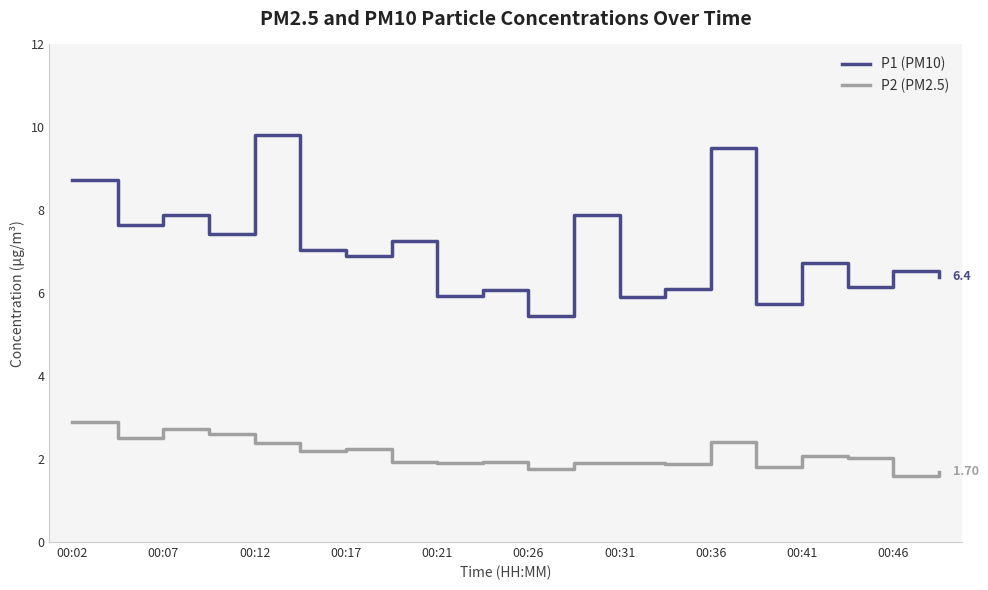

True or false: P2 (PM2.5) and P1 (PM10) cross at least once.

False